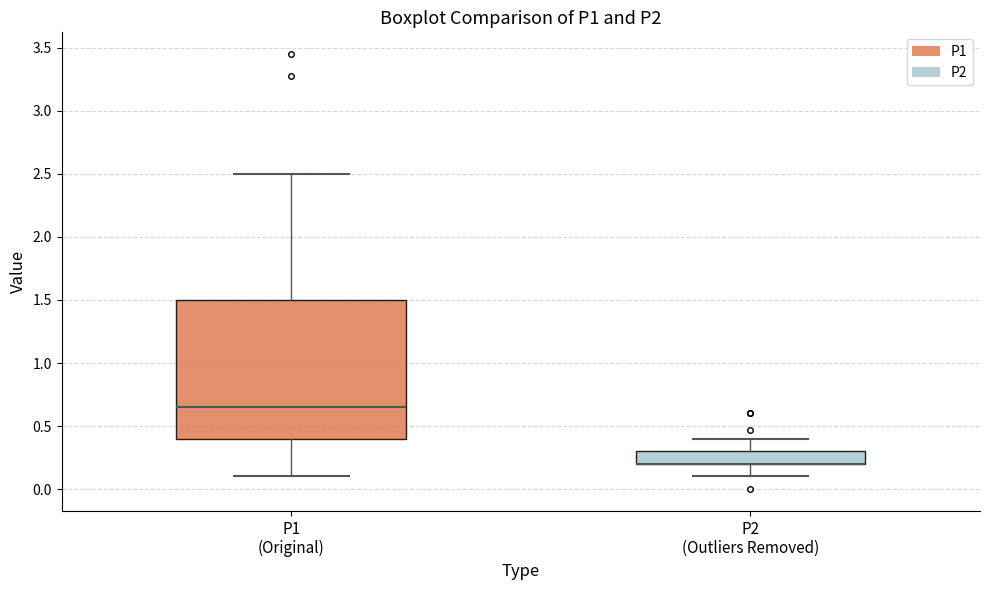

Reading left to right, read every box against the y-axis: the position of its median line, the range the box covers, and the ends of its whiskers. The values are not printed on the chart, so give them approximately, as read against the axis.

P1 (Original): median 0.65, box 0.40 to 1.50, whiskers 0.10 to 2.50
P2 (Outliers Removed): median 0.20 (drawn on the box's lower edge), box 0.20 to 0.30, whiskers 0.10 to 0.40